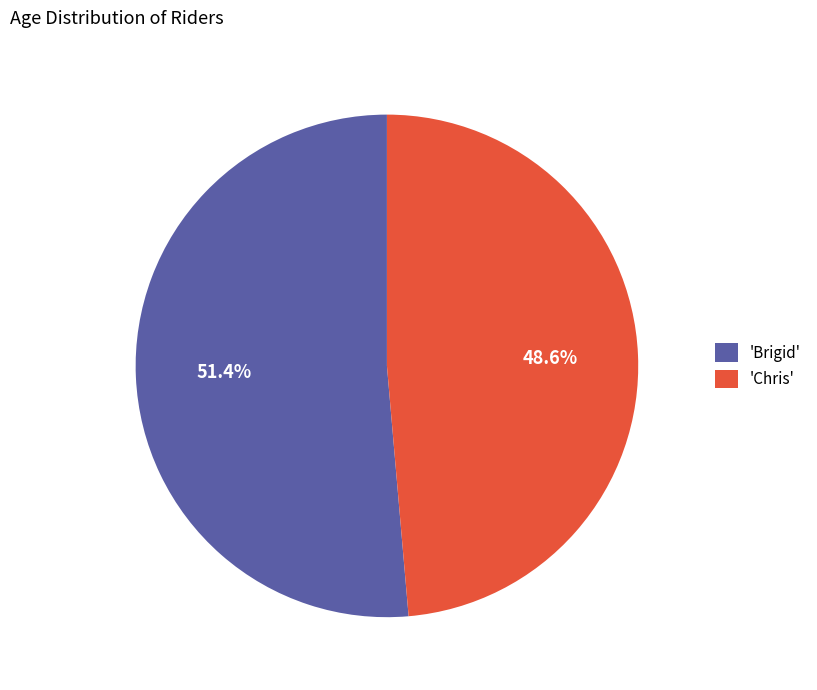

How many segments does this pie chart have?

2